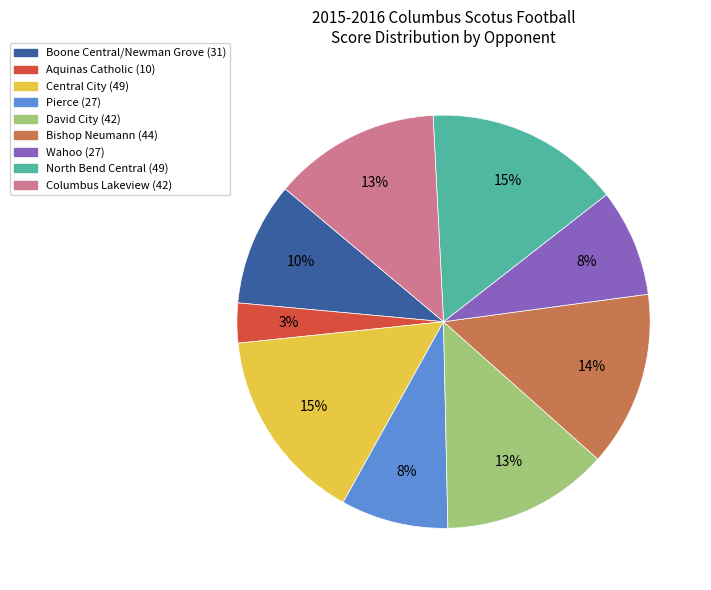

Does Central City account for over 50% of the chart?

No